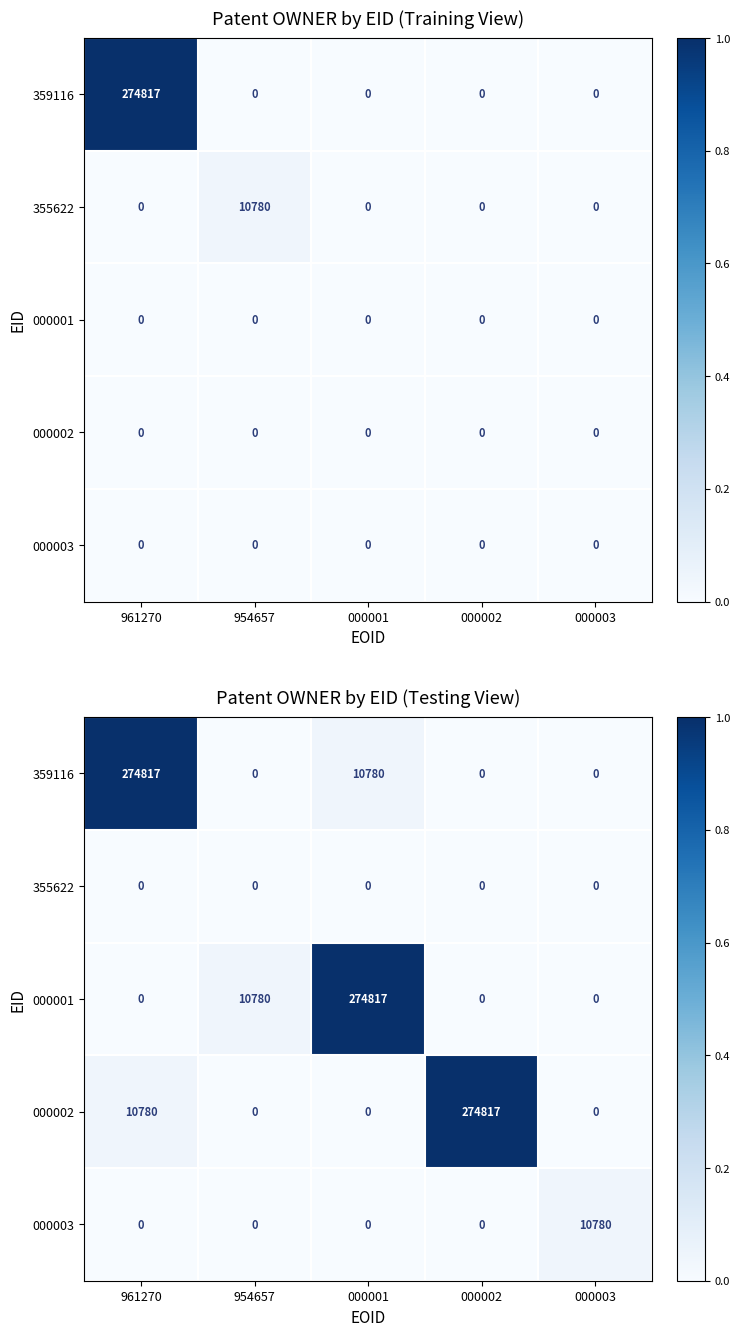

Which series has the largest total across all categories?

359116